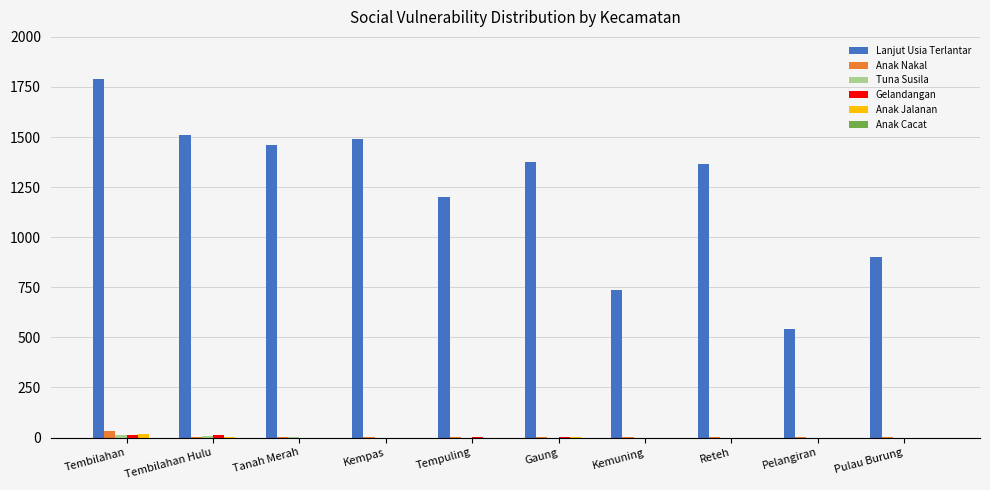

How many groups of bars are there?

10